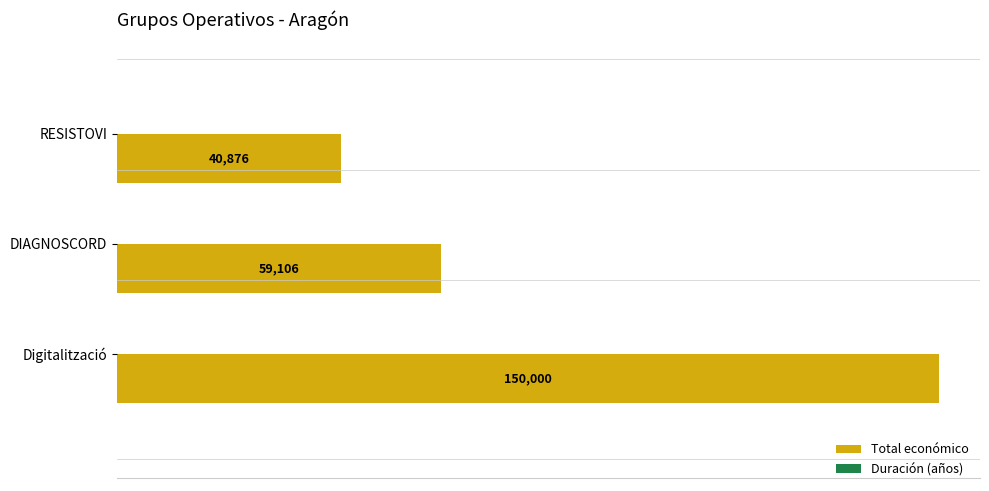

Which series changed the most between RESISTOVI and Digitalització?

Total económico